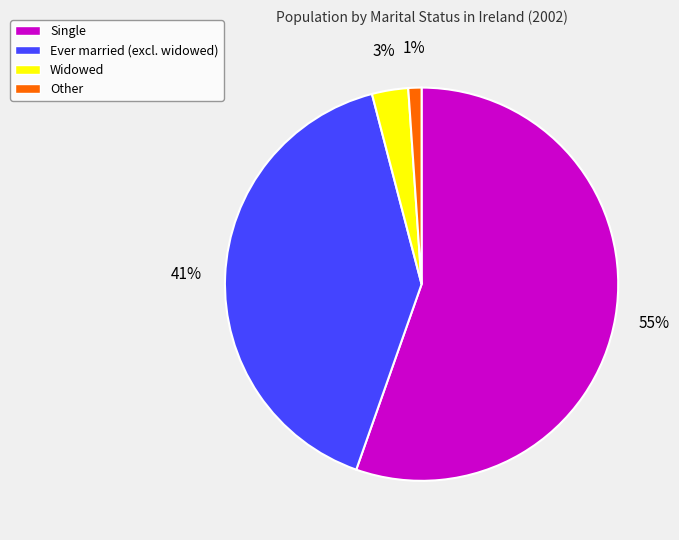

To the nearest percent, what is the difference between the largest and smallest slice percentages?

54%